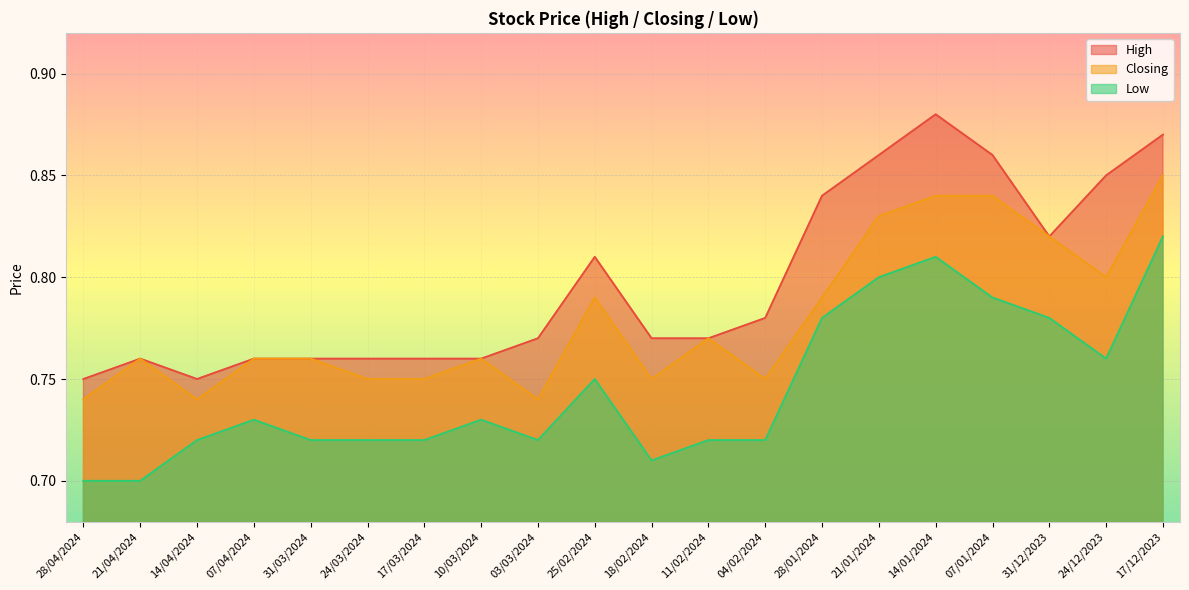

List the series in order of their peak value, highest first.

High, Closing, Low